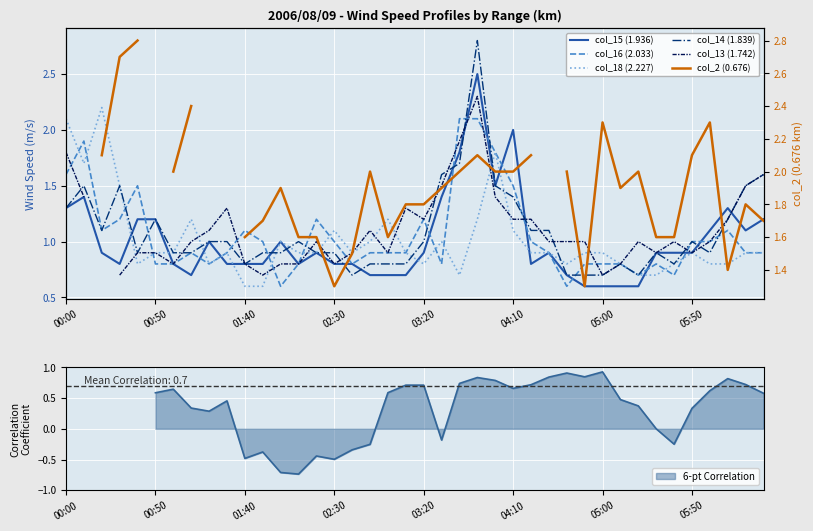

In col_18 (2.227), how many points are lower than both neighbors (excluding endpoints)?

7